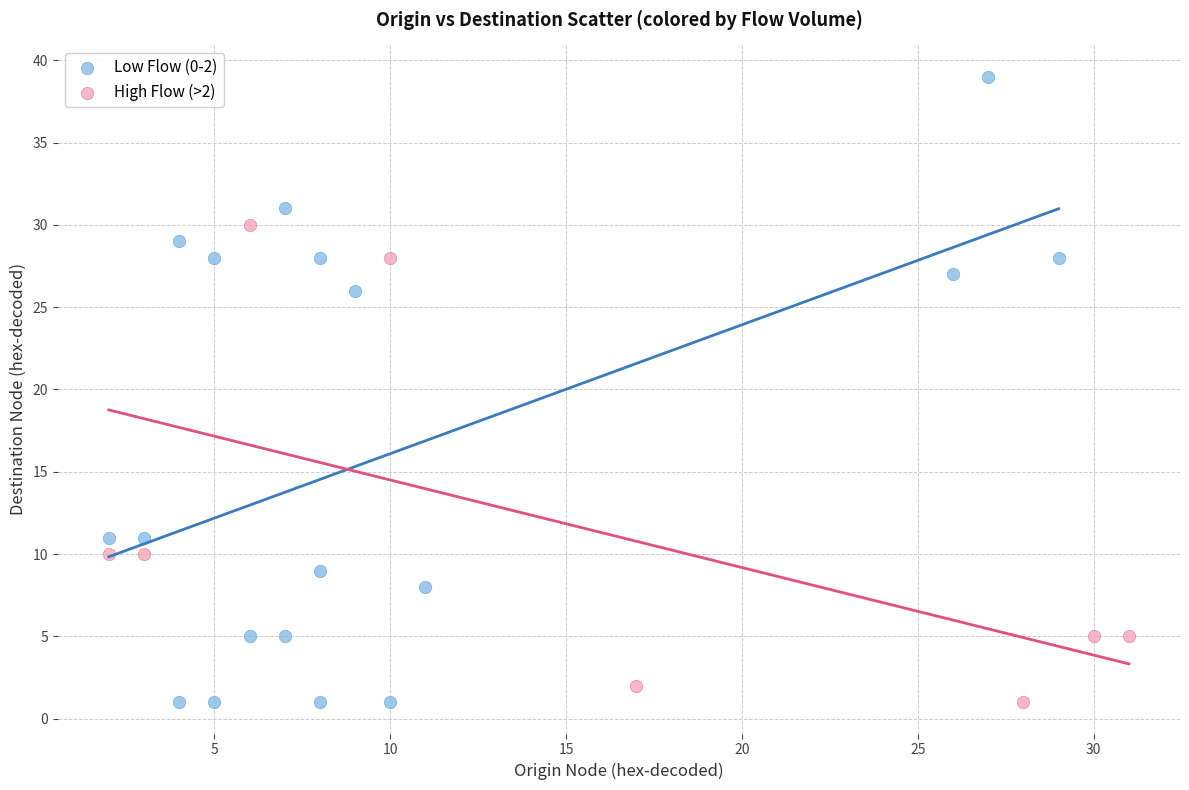

Which series reaches the maximum Y coordinate?

Low Flow (0-2)